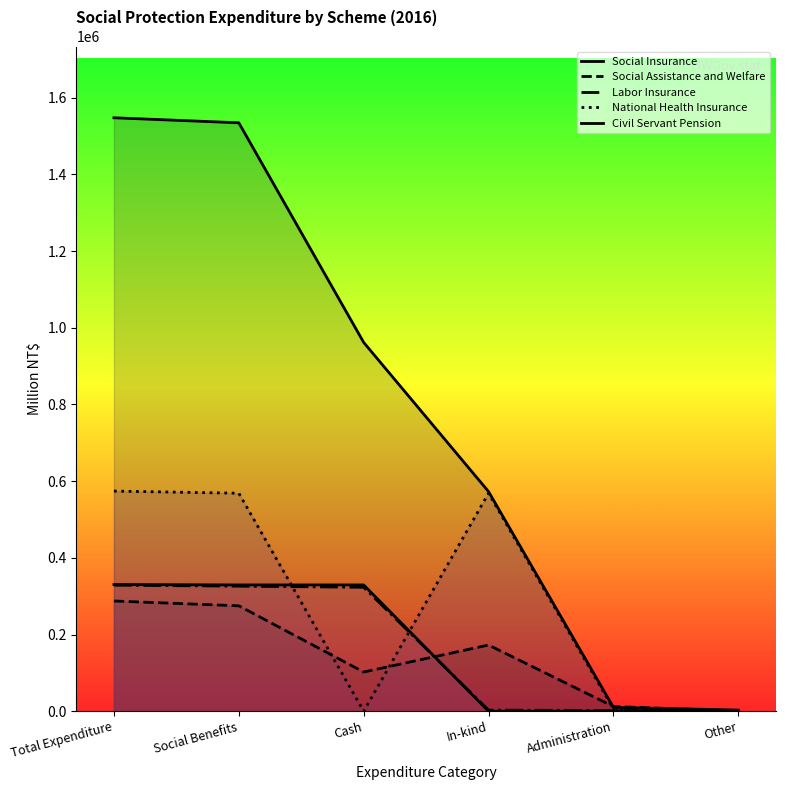

Which series ends up on top after the final intersection of Labor Insurance and Social Assistance and Welfare?

Labor Insurance